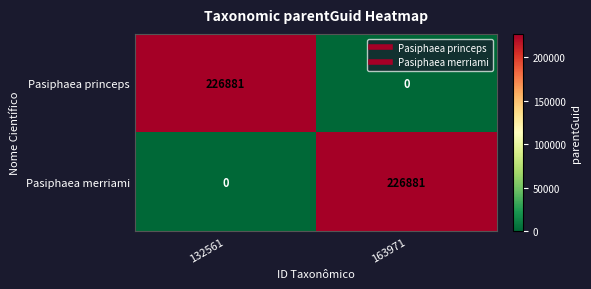

What is the sum of all Pasiphaea merriami values?

226881